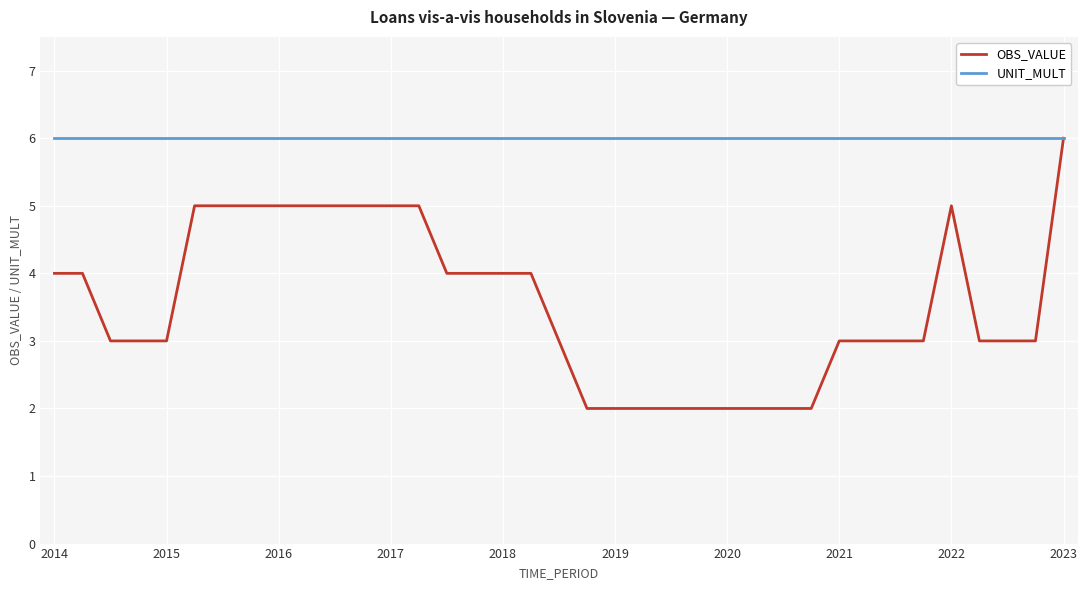

Rank the series by their average value, from highest to lowest.

UNIT_MULT, OBS_VALUE